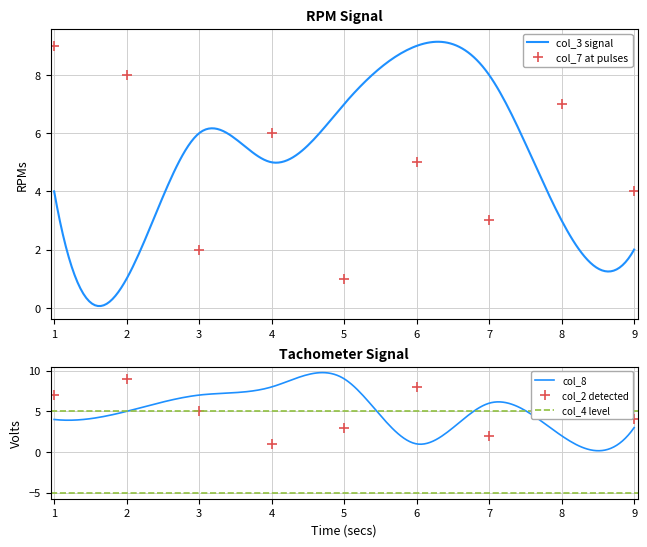

Between which two adjacent categories do col_8 and col_4 first intersect?

1 and 2